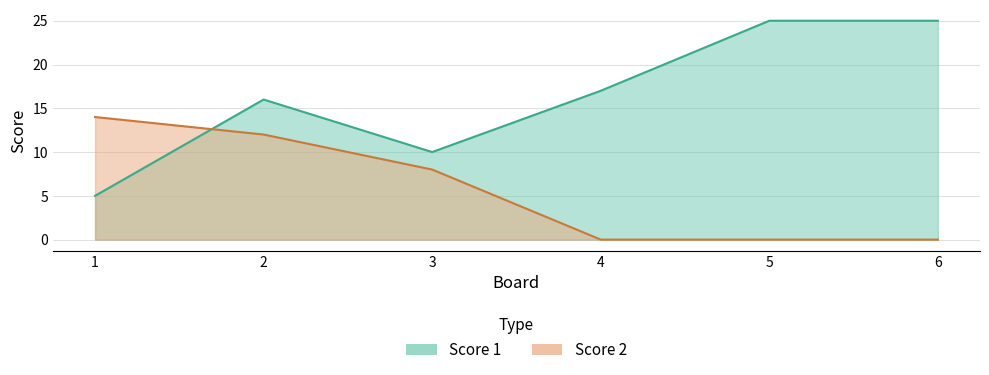

Where do Score 2 and Score 1 first cross each other?

1 and 2